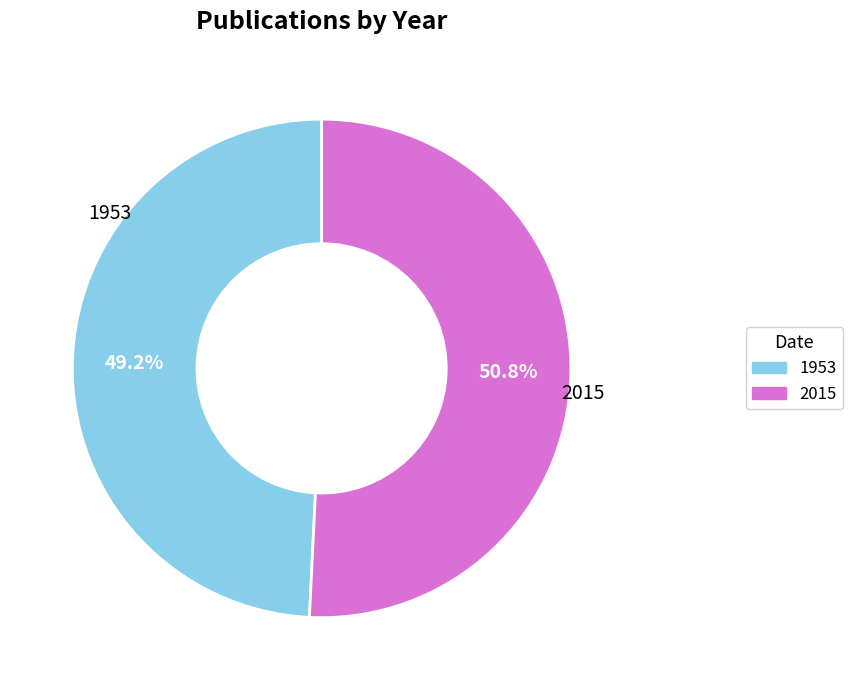

What is the ratio of the value at 2015 to the value at 1953?

1.0